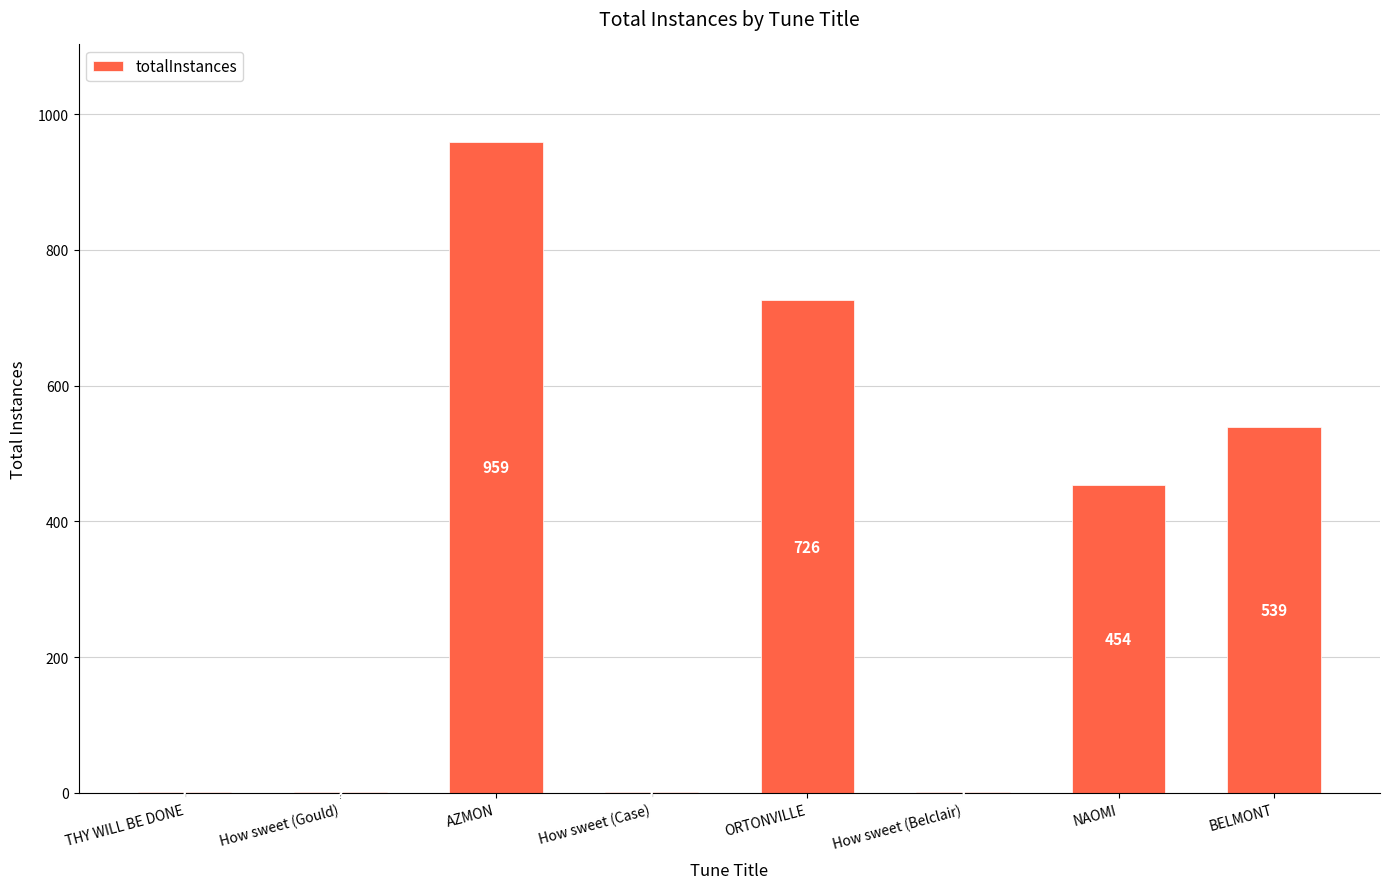

What is the sum of all values?

2683